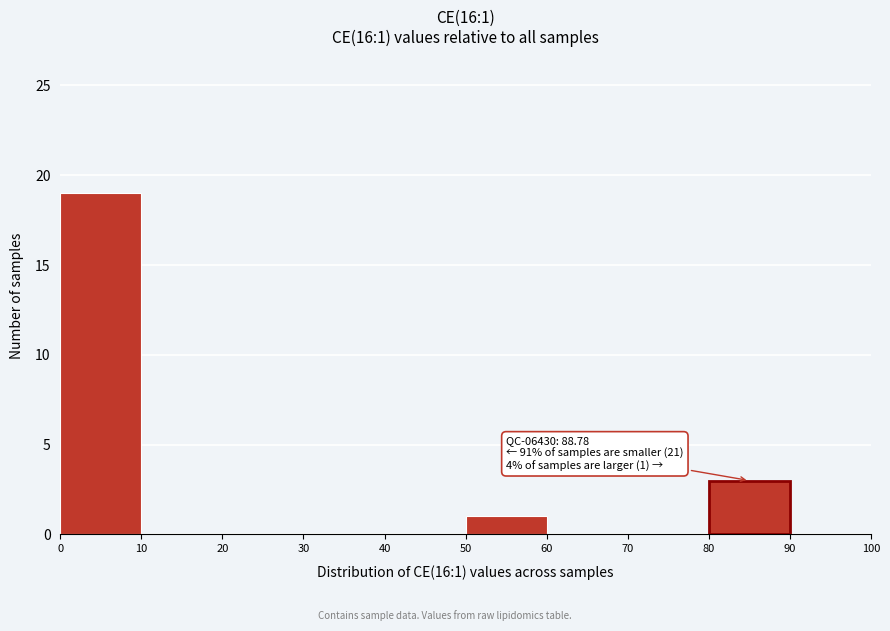

Over which range of the x-axis is the bar tallest?

0 to 10